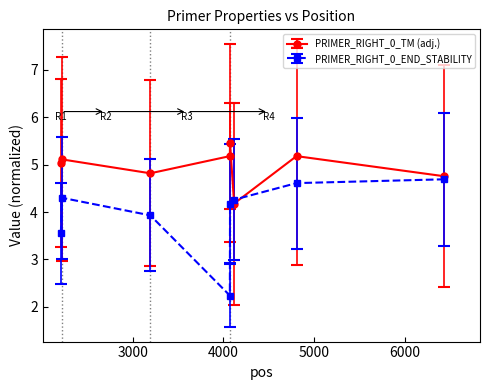

How many categories are shown in the chart?

8